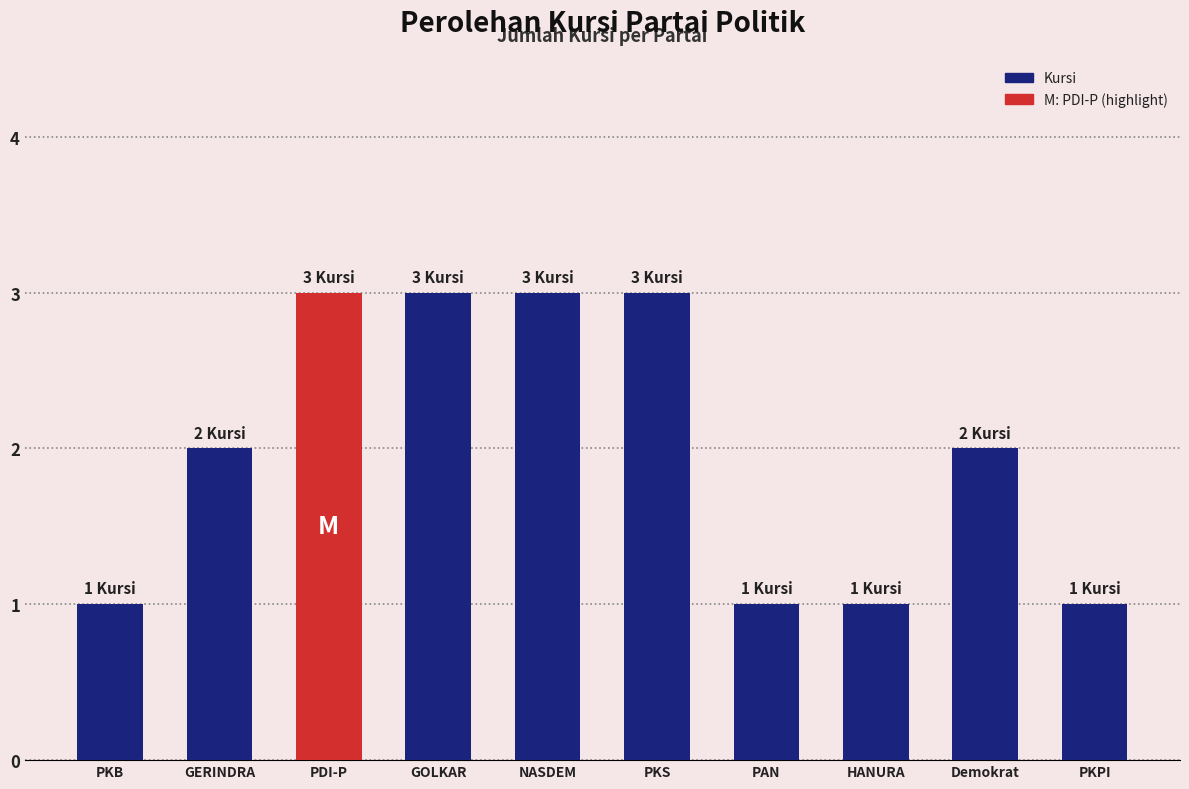

Approximately how many times larger is the value at PDI-P compared to Demokrat?

1.5